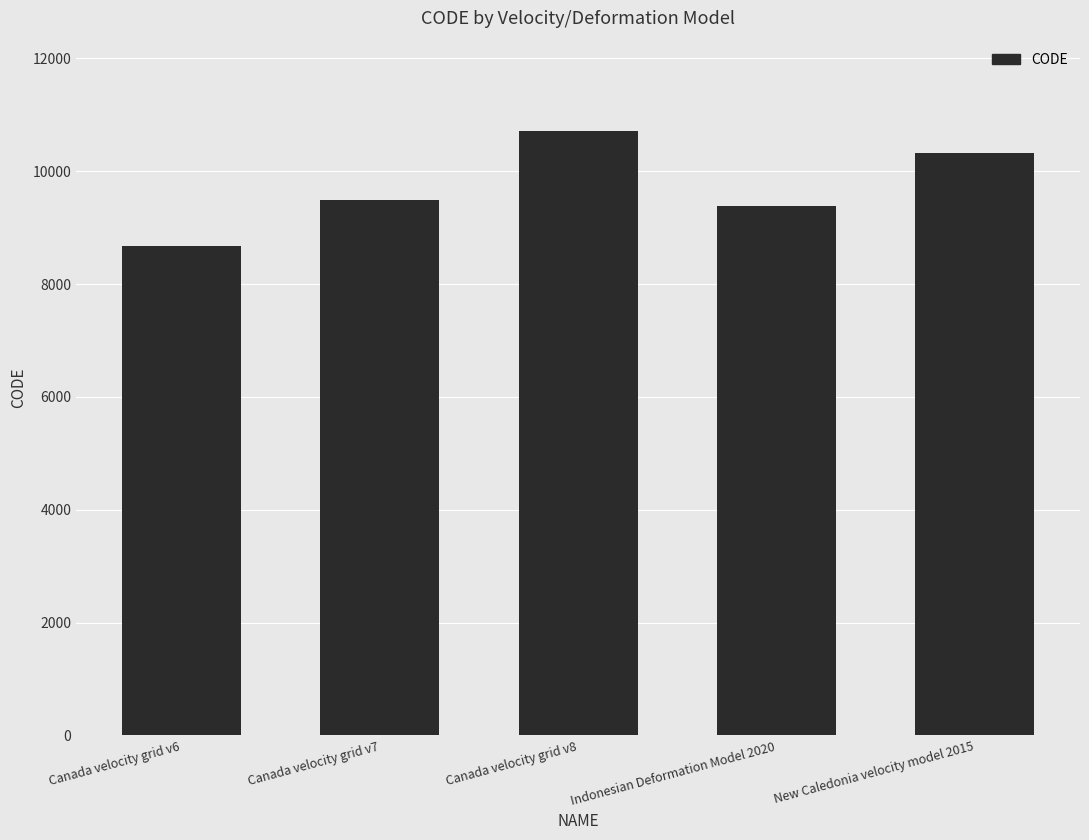

List the labels in order of value, largest first.

Canada velocity grid v8, New Caledonia velocity model 2015, Canada velocity grid v7, Indonesian Deformation Model 2020, Canada velocity grid v6